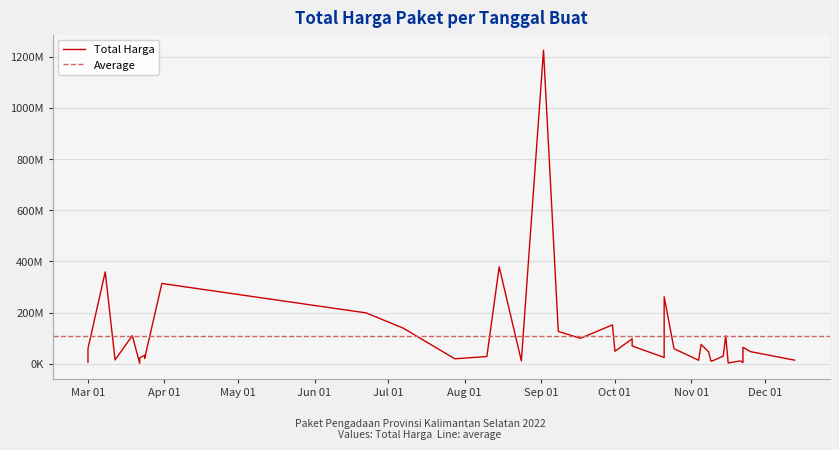

List the labels in order of value, smallest first.

2022-03-22, 2022-11-16, 2022-11-22, 2022-03-01, 2022-11-09, 2022-11-21, 2022-08-24, 2022-11-10, 2022-11-04, 2022-12-13, 2022-03-12, 2022-07-28, 2022-03-24, 2022-03-22, 2022-10-21, 2022-03-24, 2022-08-10, 2022-11-14, 2022-03-24, 2022-11-08, 2022-11-25, 2022-10-01, 2022-10-25, 2022-03-01, 2022-11-22, 2022-10-08, 2022-11-05, 2022-10-08, 2022-09-17, 2022-11-15, 2022-03-19, 2022-09-08, 2022-07-07, 2022-09-30, 2022-06-22, 2022-10-21, 2022-03-31, 2022-03-08, 2022-08-15, 2022-09-02